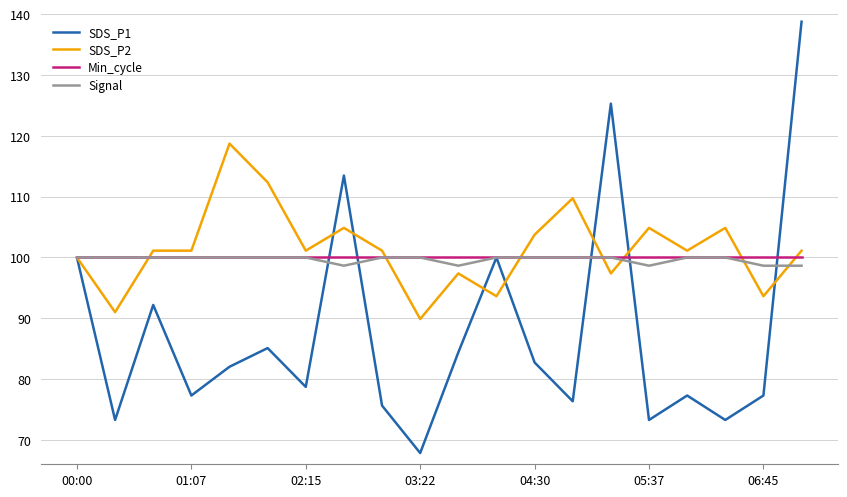

What is the maximum value shown in the chart?

138.8